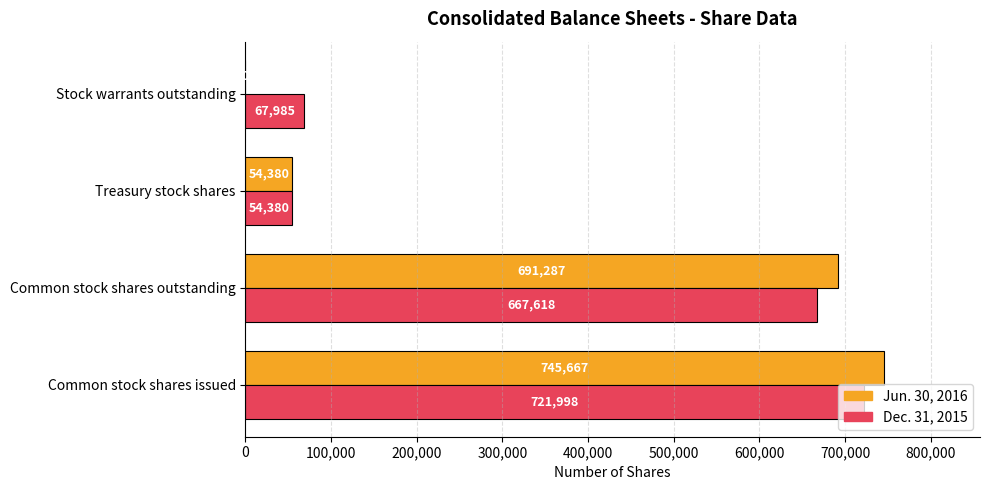

Is the value of Jun. 30, 2016 at Common stock shares outstanding greater than the value of Dec. 31, 2015 at Treasury stock shares?

Yes